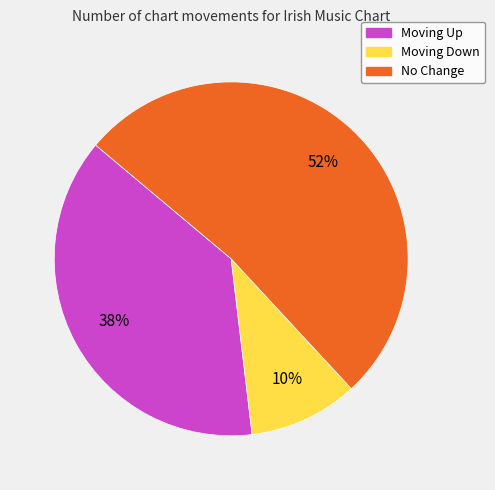

Count the number of slices in the pie.

3